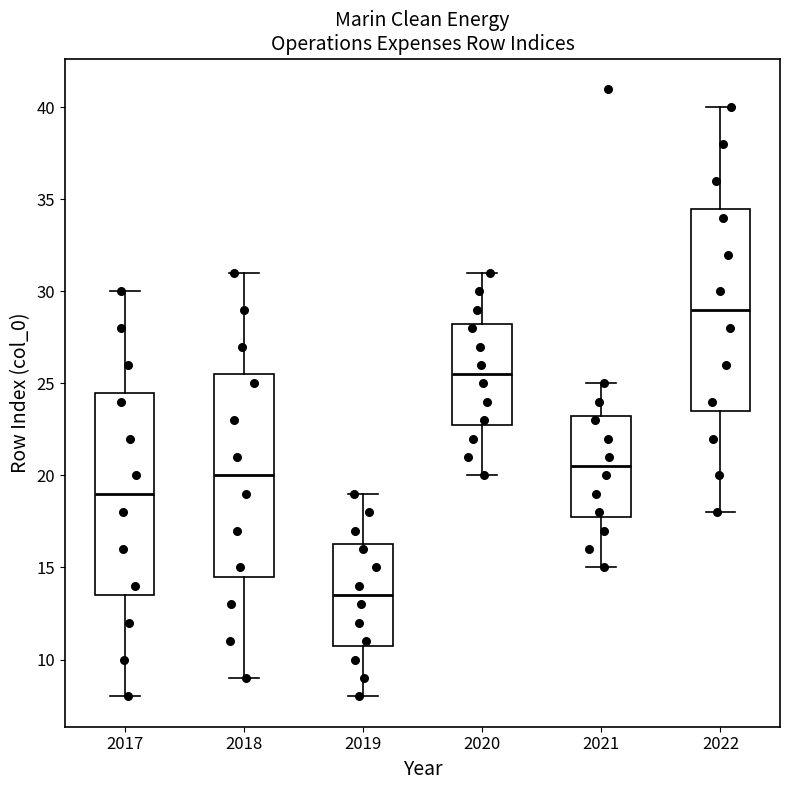

Reading left to right, transcribe this box plot: for each box, give where its median line is, the range the box spans, and where its two whiskers end, as read against the y-axis. The values are not printed on the chart, so give them approximately, as read against the axis.

2017: median 19.0, box 13.5 to 24.5, whiskers 8.0 to 30.0
2018: median 20.0, box 14.5 to 25.5, whiskers 9.0 to 31.0
2019: median 13.5, box 11.0 to 16.5, whiskers 8.0 to 19.0
2020: median 25.5, box 23.0 to 28.5, whiskers 20.0 to 31.0
2021: median 20.5, box 18.0 to 23.5, whiskers 15.0 to 25.0
2022: median 29.0, box 23.5 to 34.5, whiskers 18.0 to 40.0